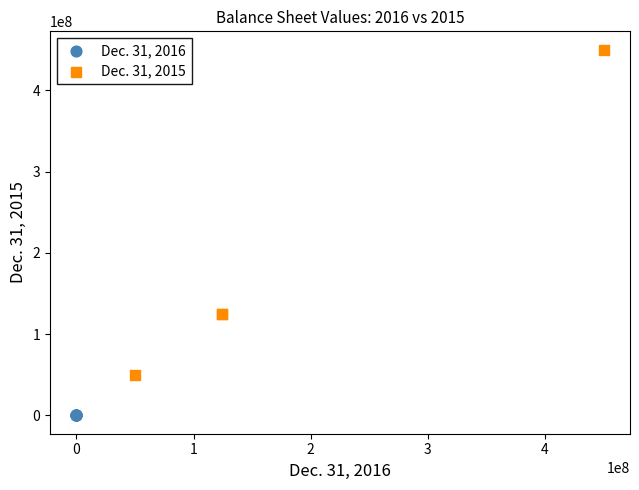

Which series contains the lowest Y value?

Dec. 31, 2016